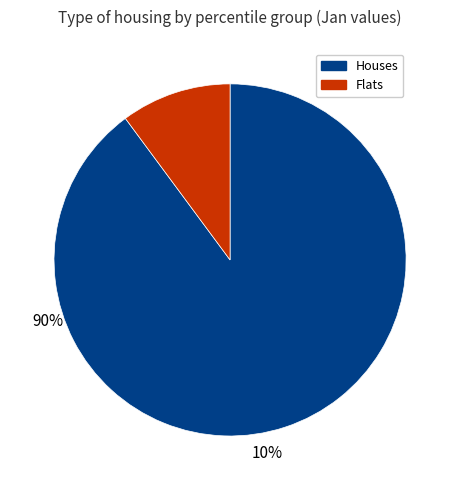

What is the majority slice?

Houses